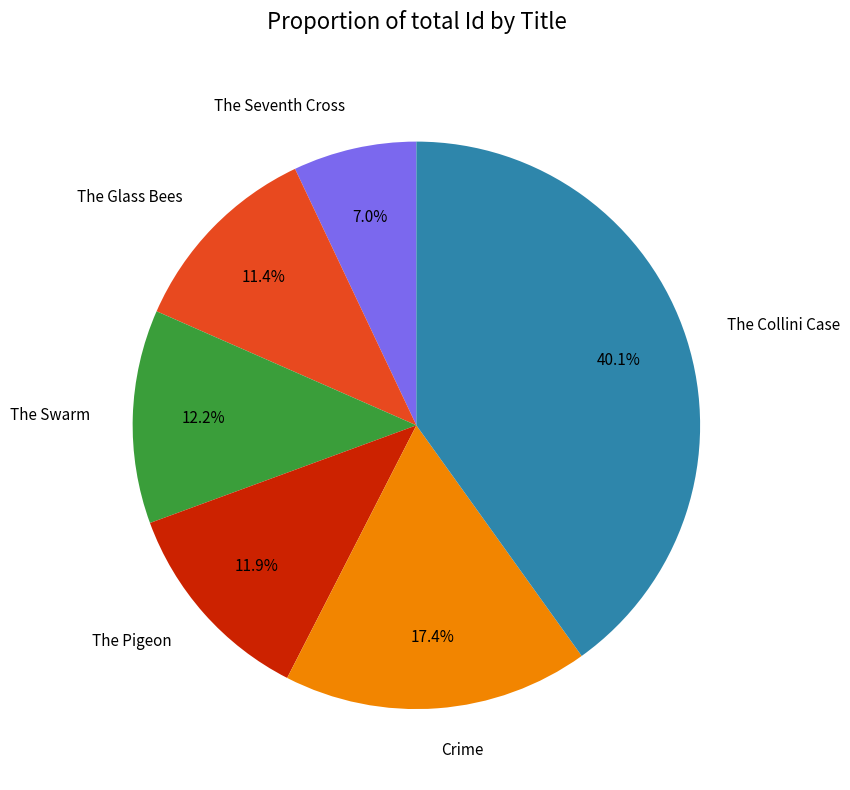

Between The Seventh Cross and The Swarm, which is larger?

The Swarm